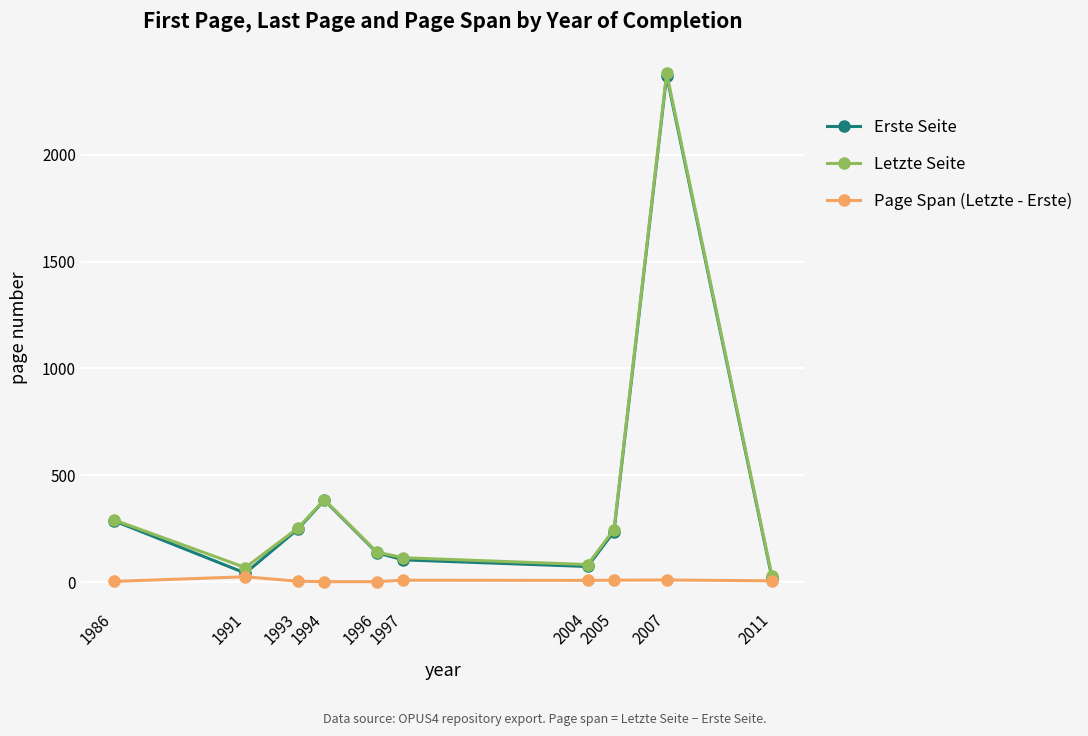

The Page Span (Letzte - Erste) series shows 10.0 at 1997. True or false?

True